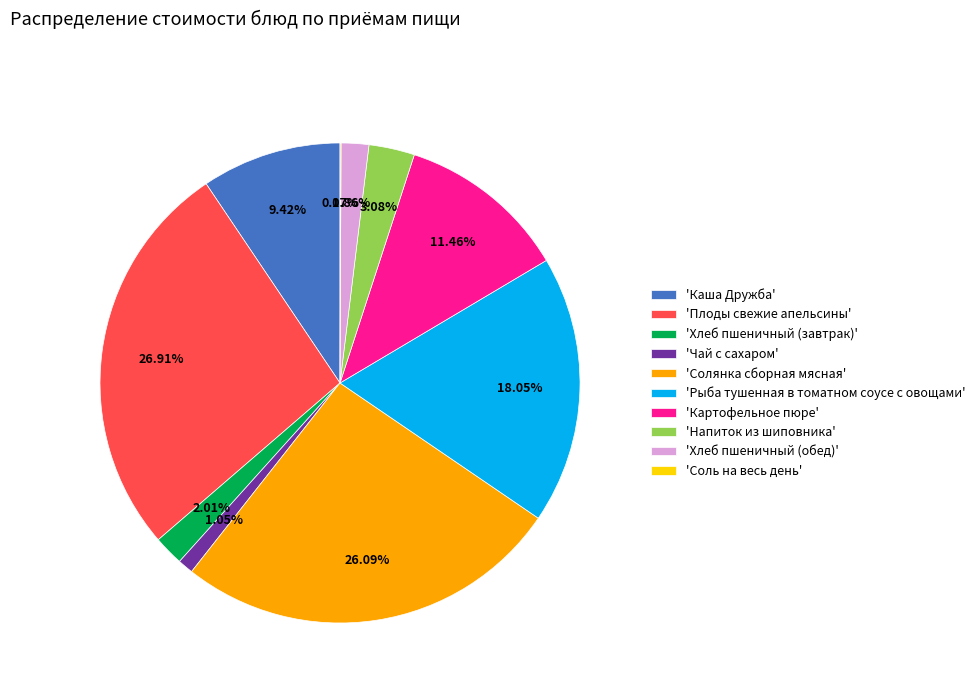

Is there a majority slice in this chart?

No